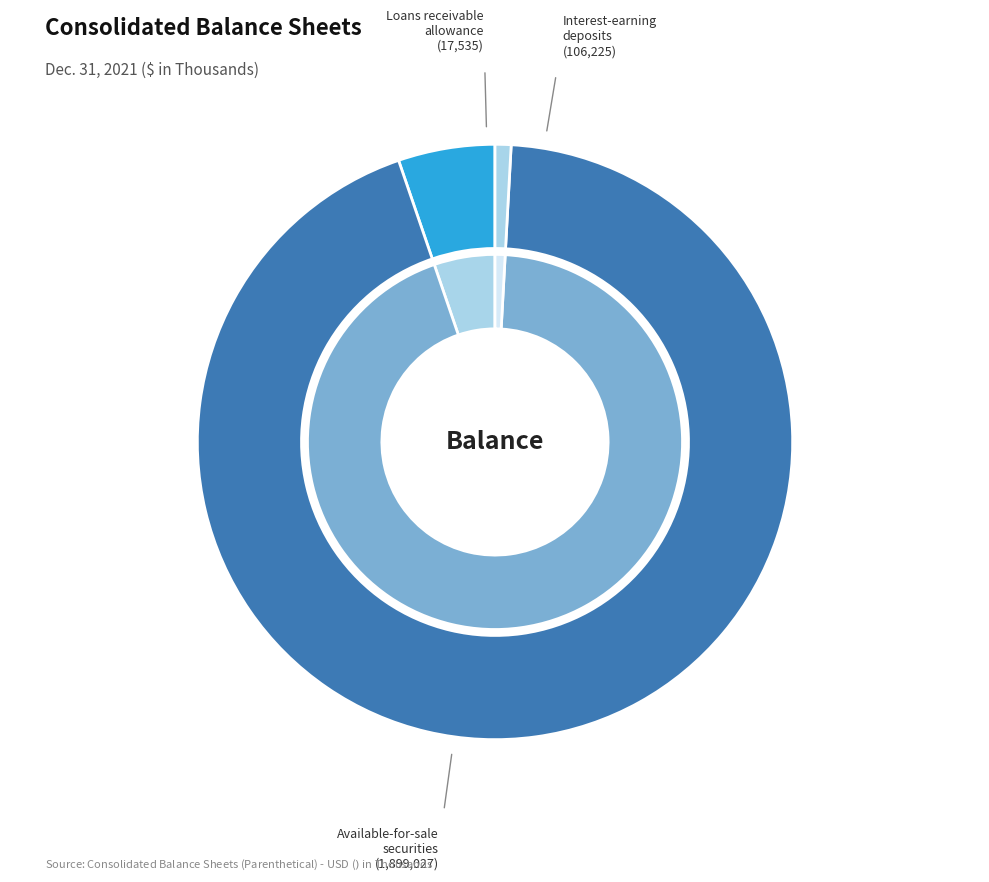

Is it true that Available-for-sale securities is 99% of the pie?

False